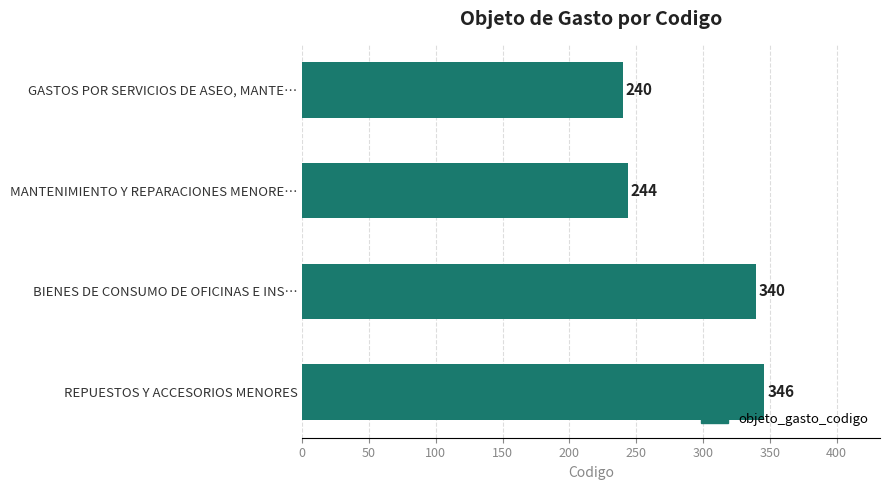

How many bars are there in total?

4